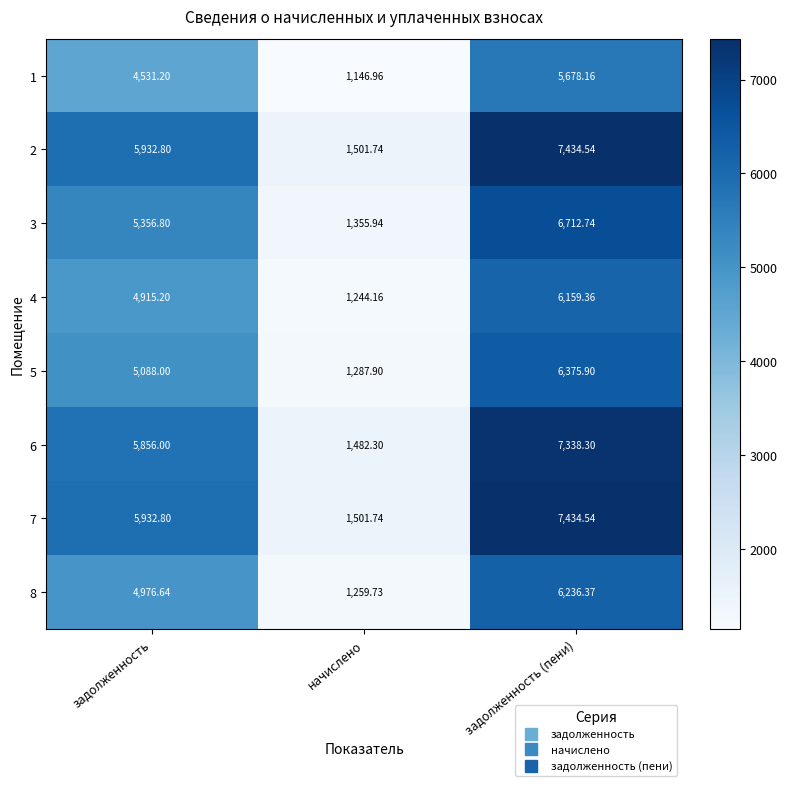

Rank the categories by 7 value from lowest to highest.

начислено, задолженность, задолженность (пени)